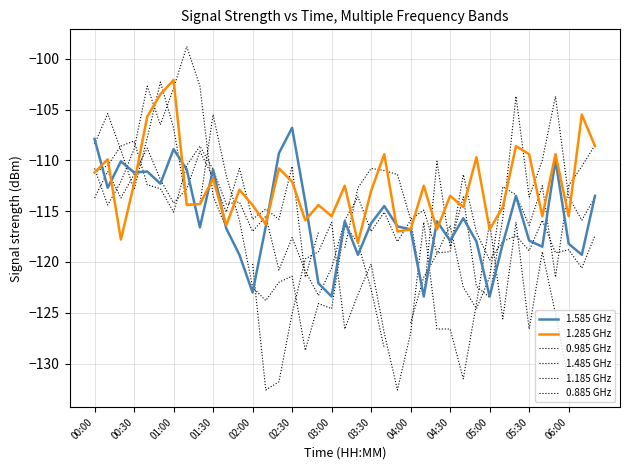

How many data points in 1.485 GHz are above -120?

18